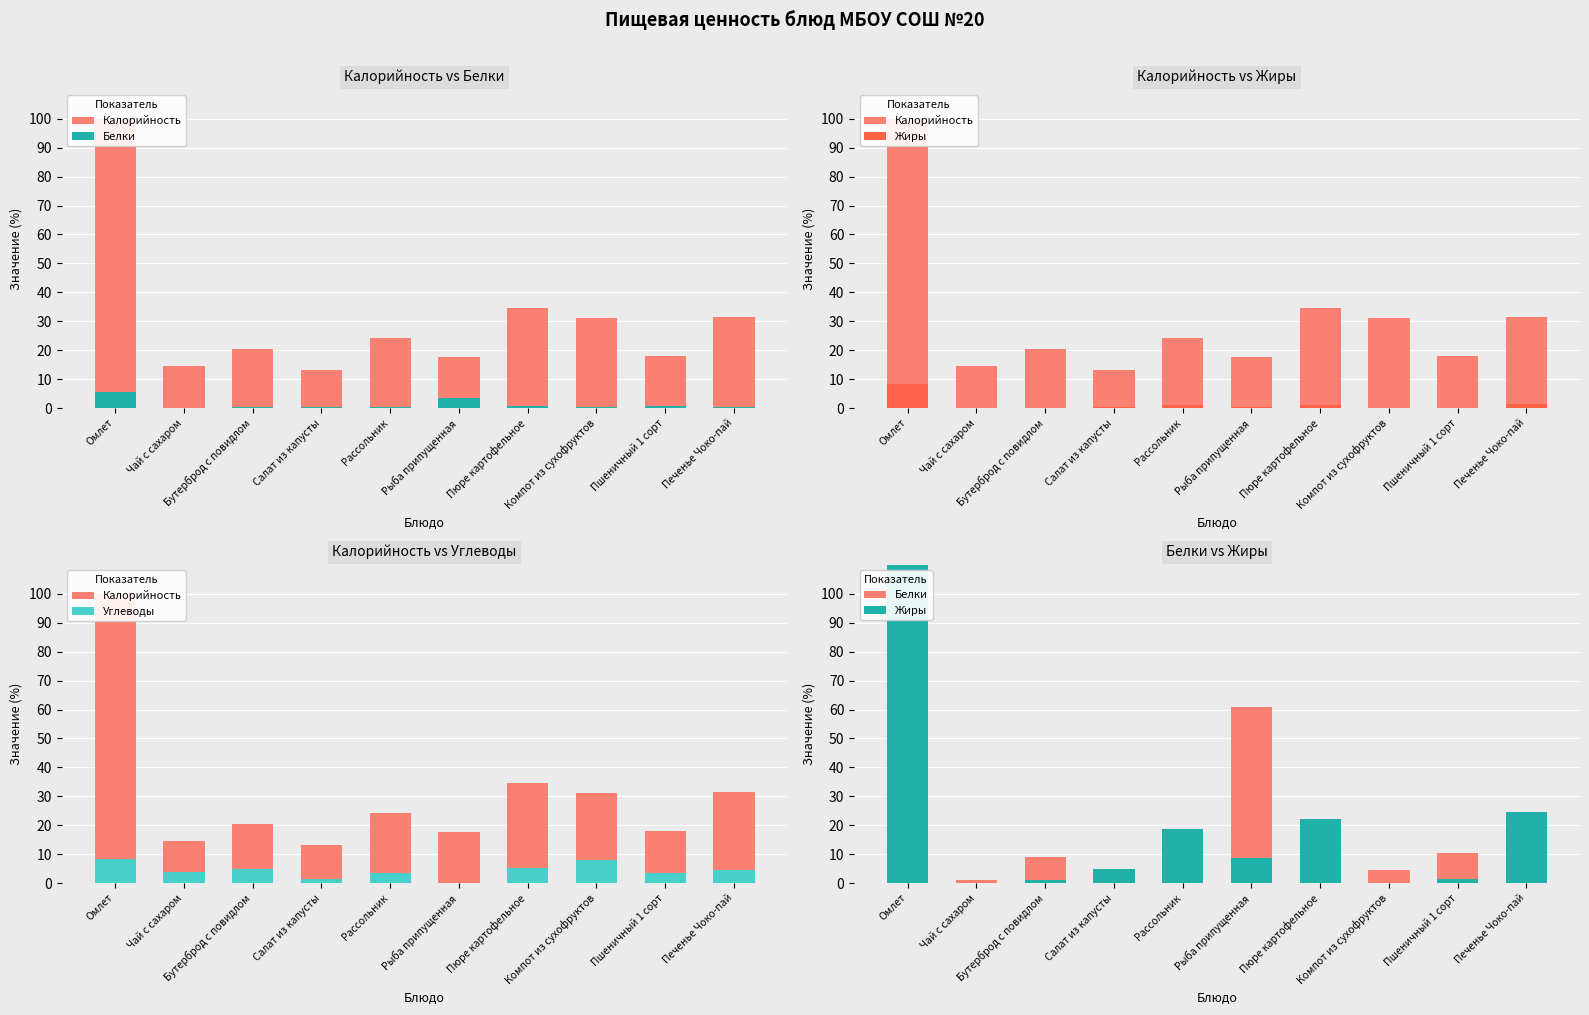

What is the maximum value for Белки?

100.0